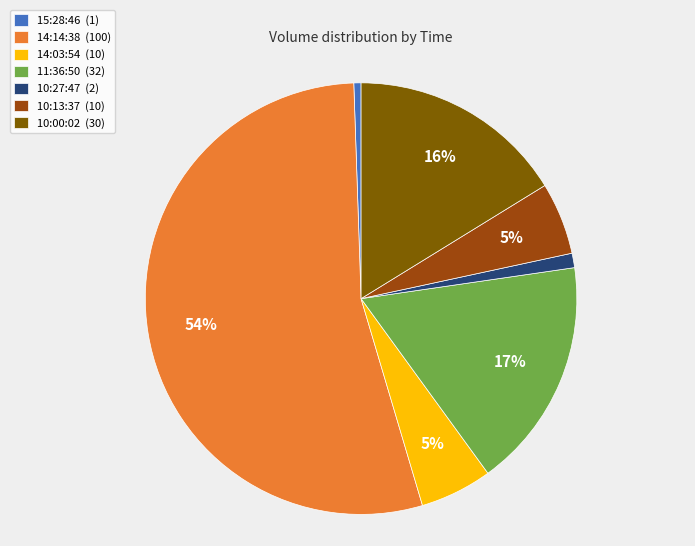

To the nearest percent, what portion does 10:00:02 represent?

16%